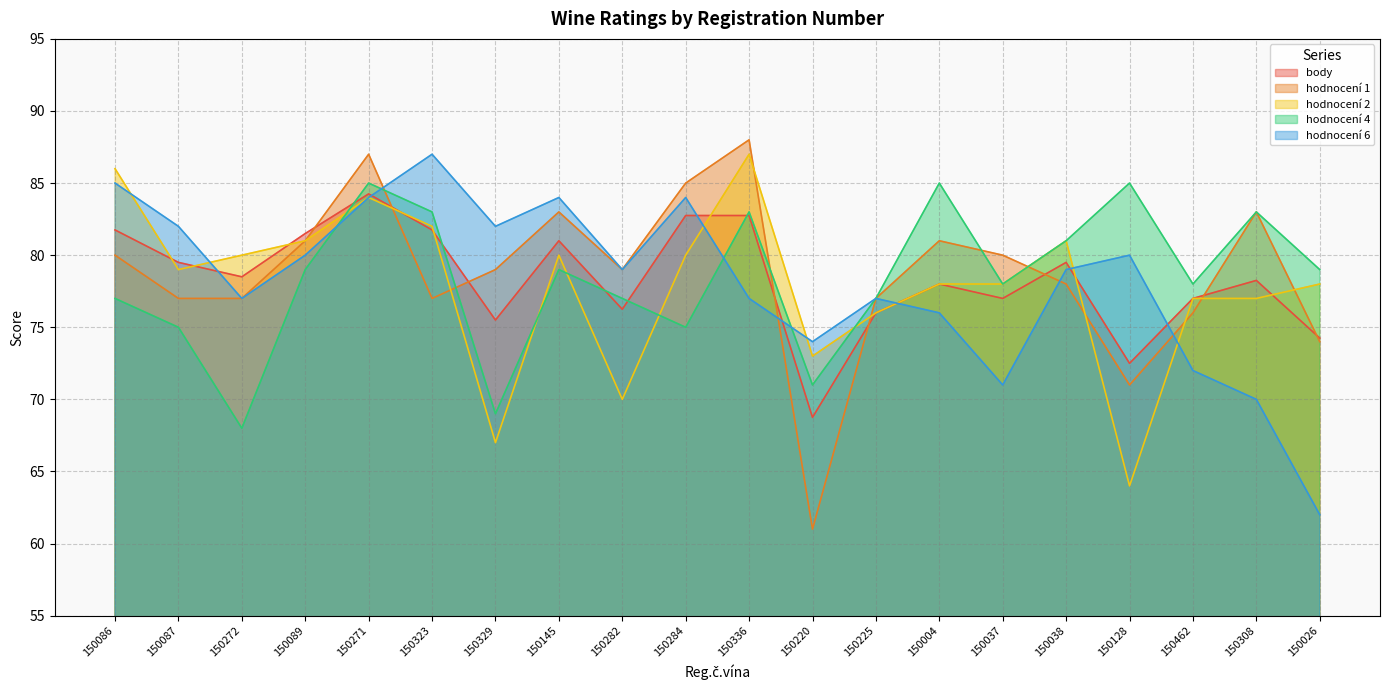

What is the sum of the hodnocení 4 values at 150462 and 150089?

157.0